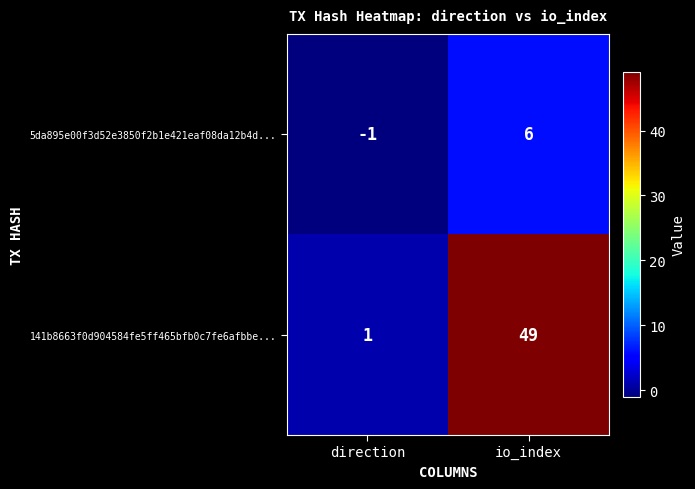

List the series in order of their overall mean, highest first.

141b8663f0d904584fe5ff465bfb0c7fe6afbbe..., 5da895e00f3d52e3850f2b1e421eaf08da12b4d...